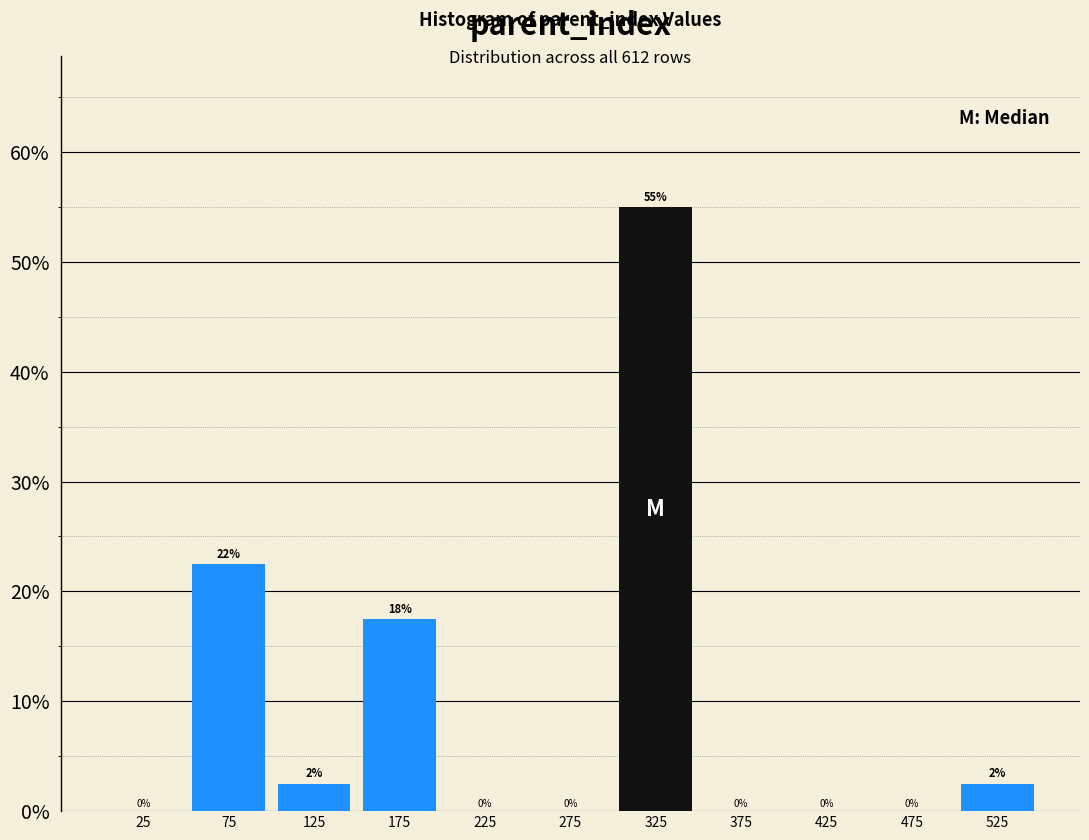

Over which range of the x-axis is the bar tallest?

300 to 350